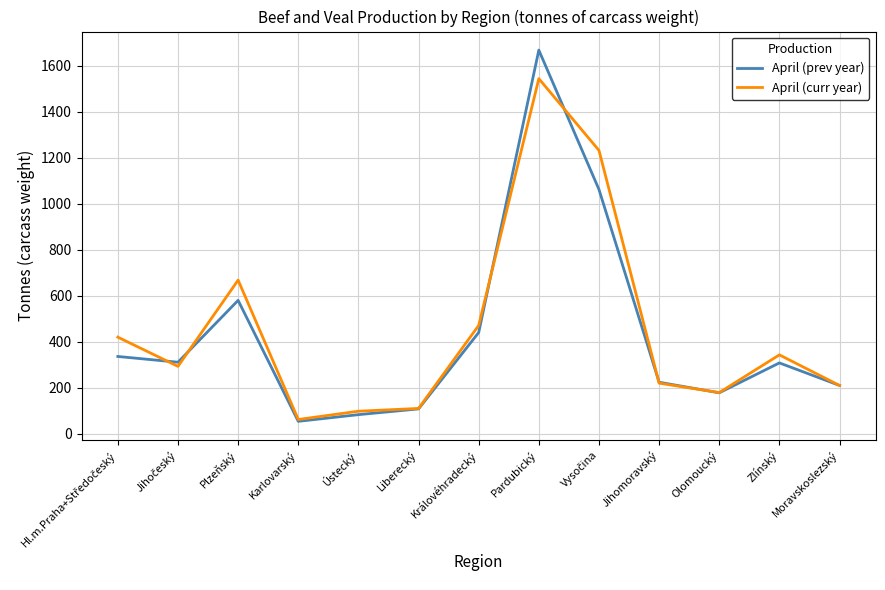

What is the average value of the April (curr year) series?

449